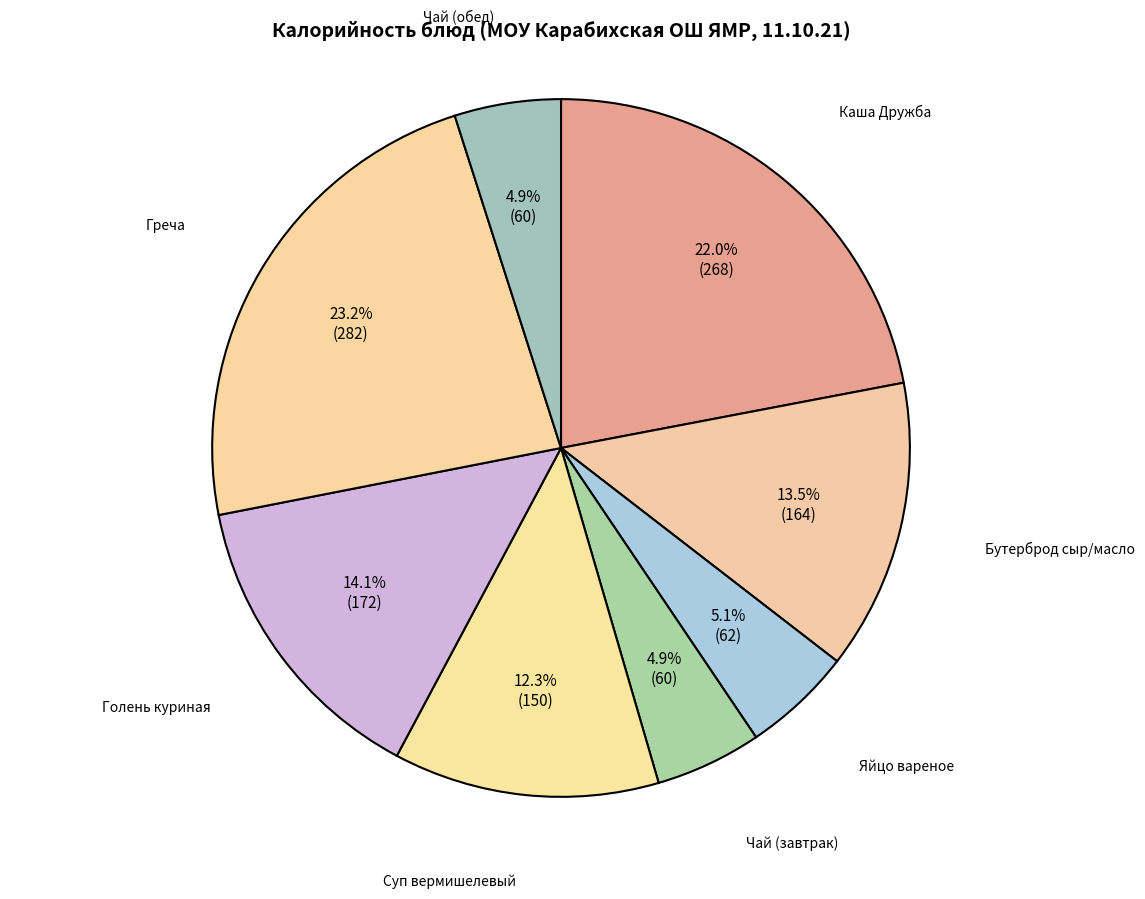

True or false: Чай (завтрак) accounts for 12% of the total.

False